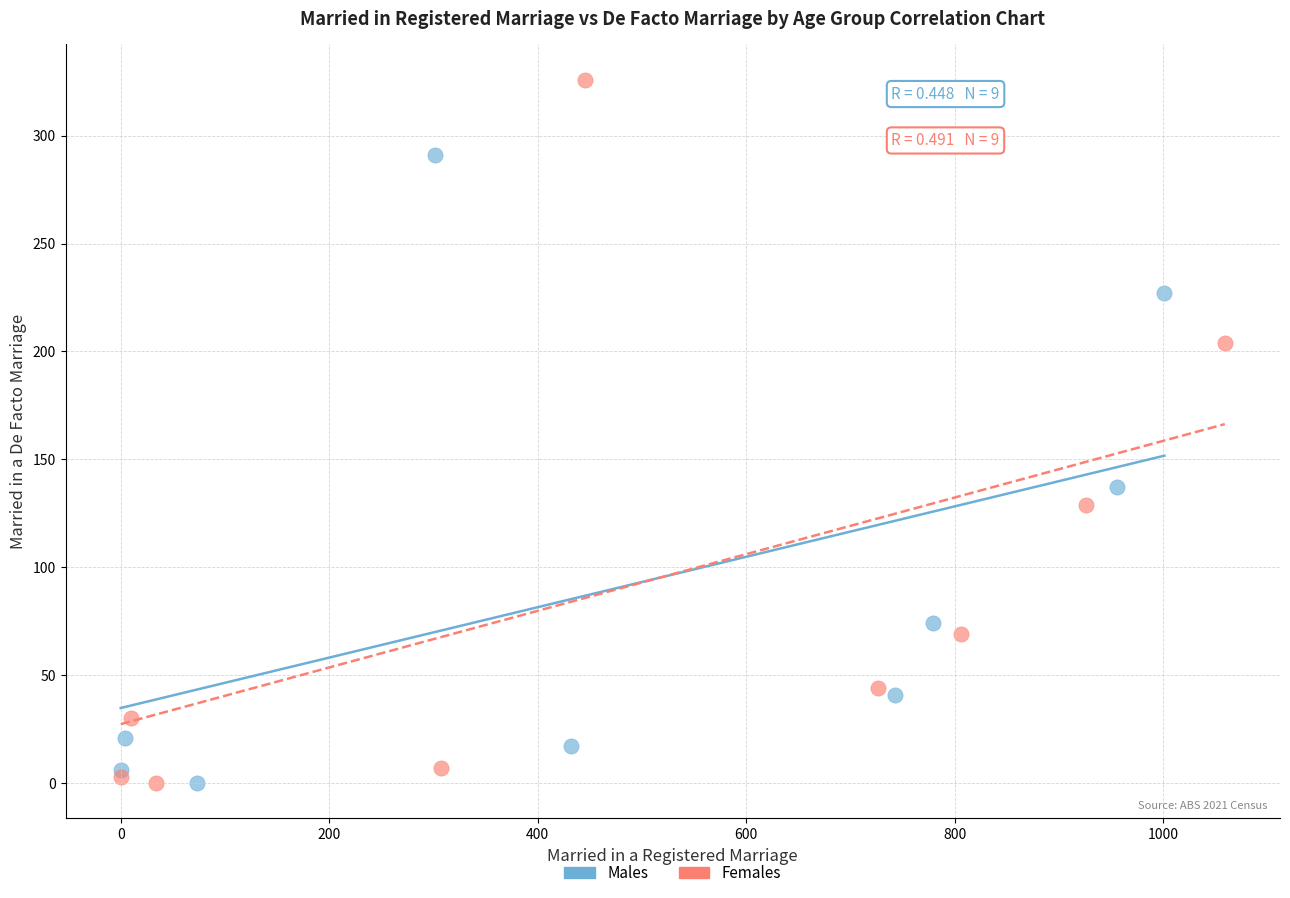

Which series has the largest Y range (max minus min)?

Females